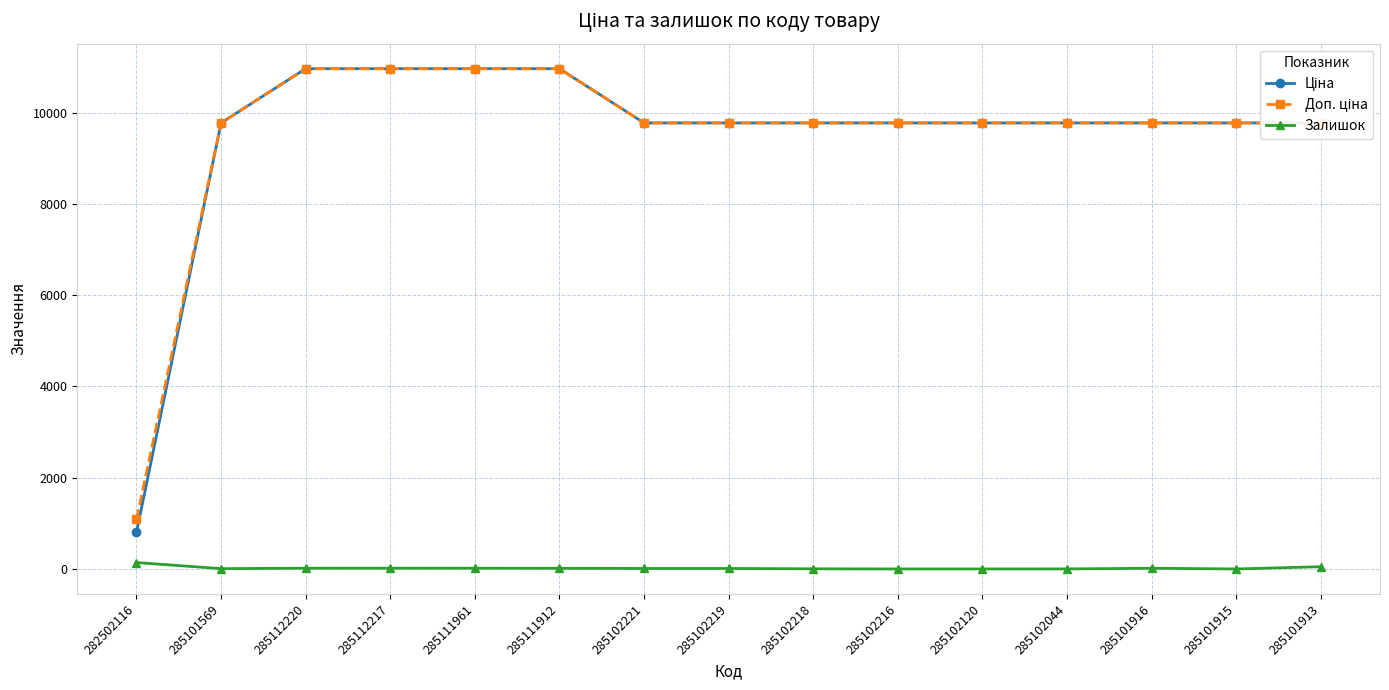

What is the difference between the highest and lowest values at 285102120?

9775.5